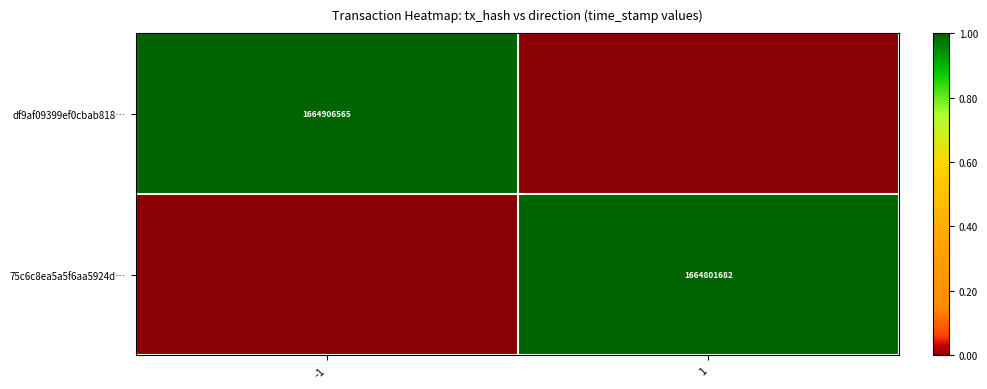

The 75c6c8ea5a5f6aa5924d… series shows 2591766556 at 1. True or false?

False